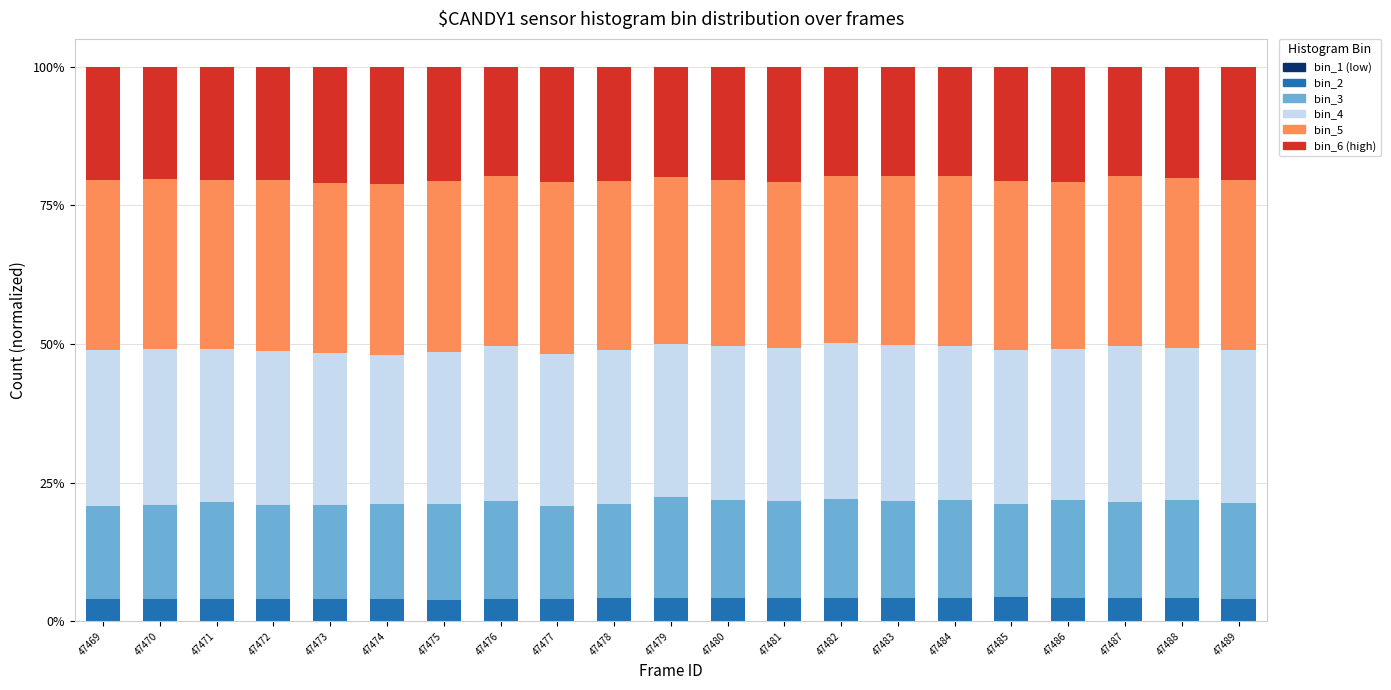

What is the approximate value of bin_5 at 47472?

30.8